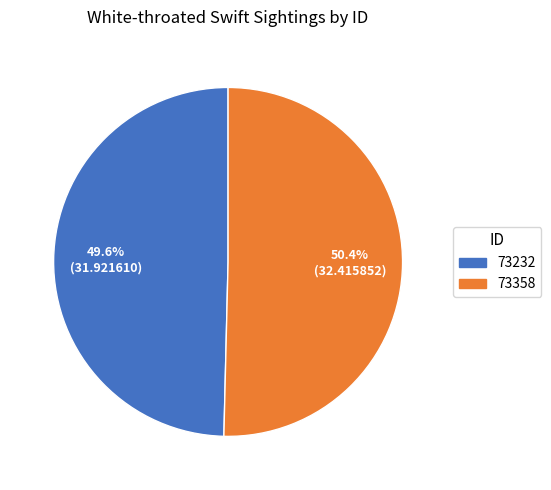

What is the total percentage of 73358 and 73232?

100.0%